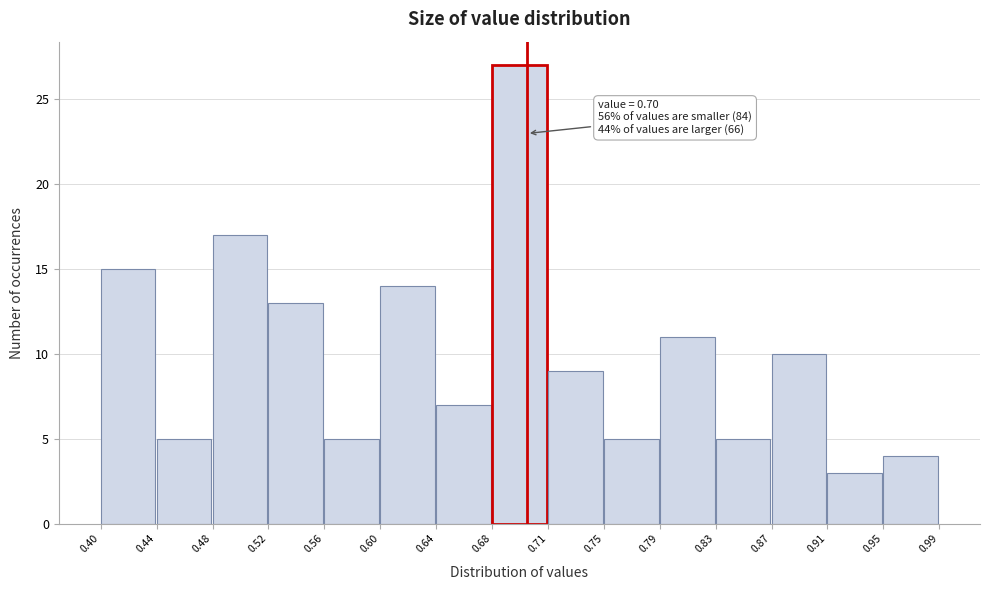

Over which range of the x-axis is the bar tallest?

0.68 to 0.71